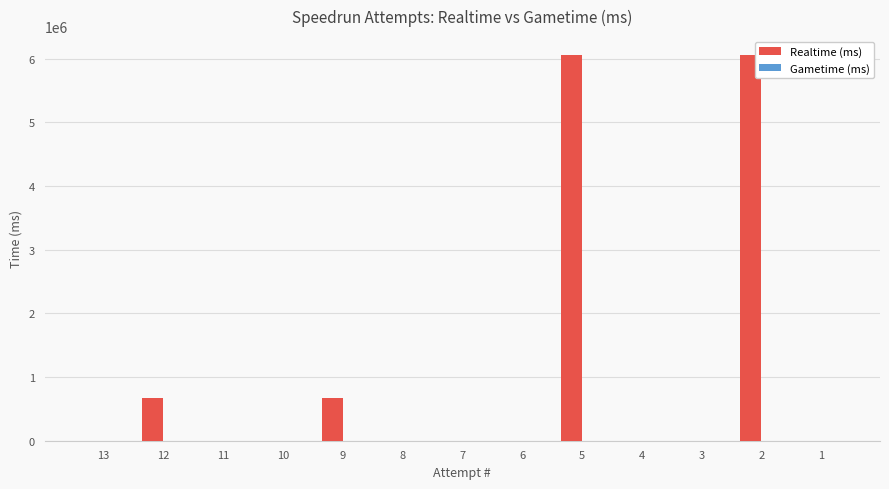

How many categories are shown in the chart?

13